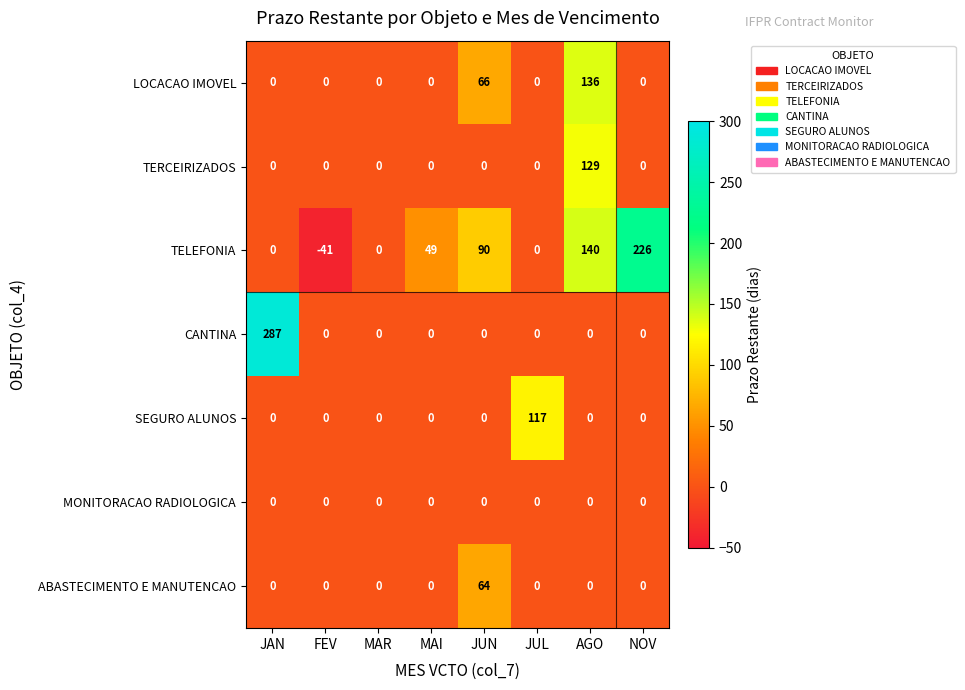

What is the spread (max minus min) of values at JUN?

90